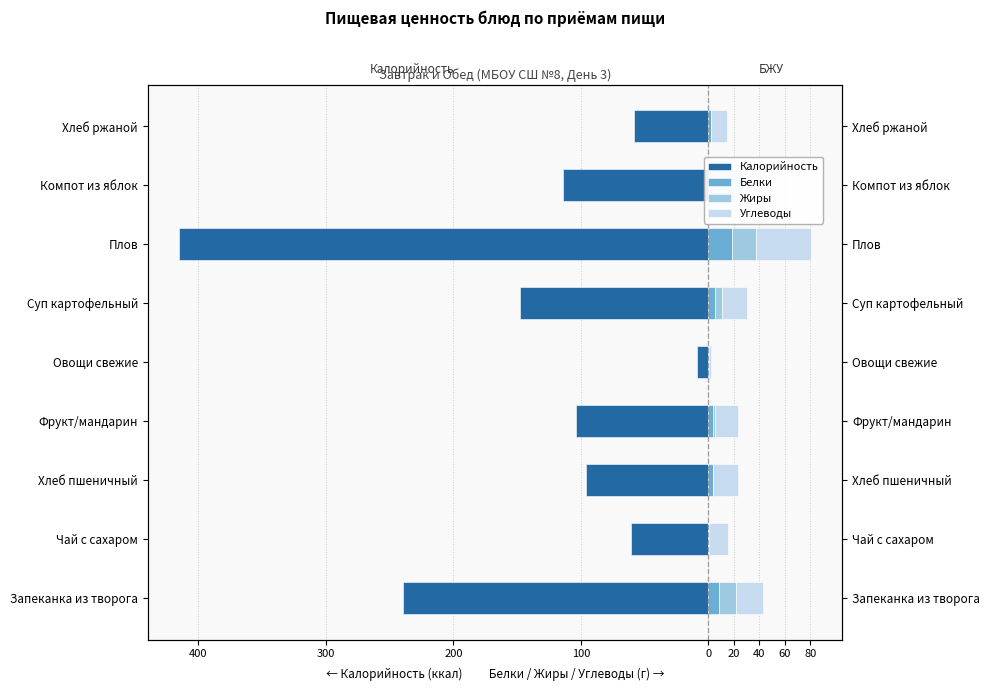

Are the bars horizontal?

Yes